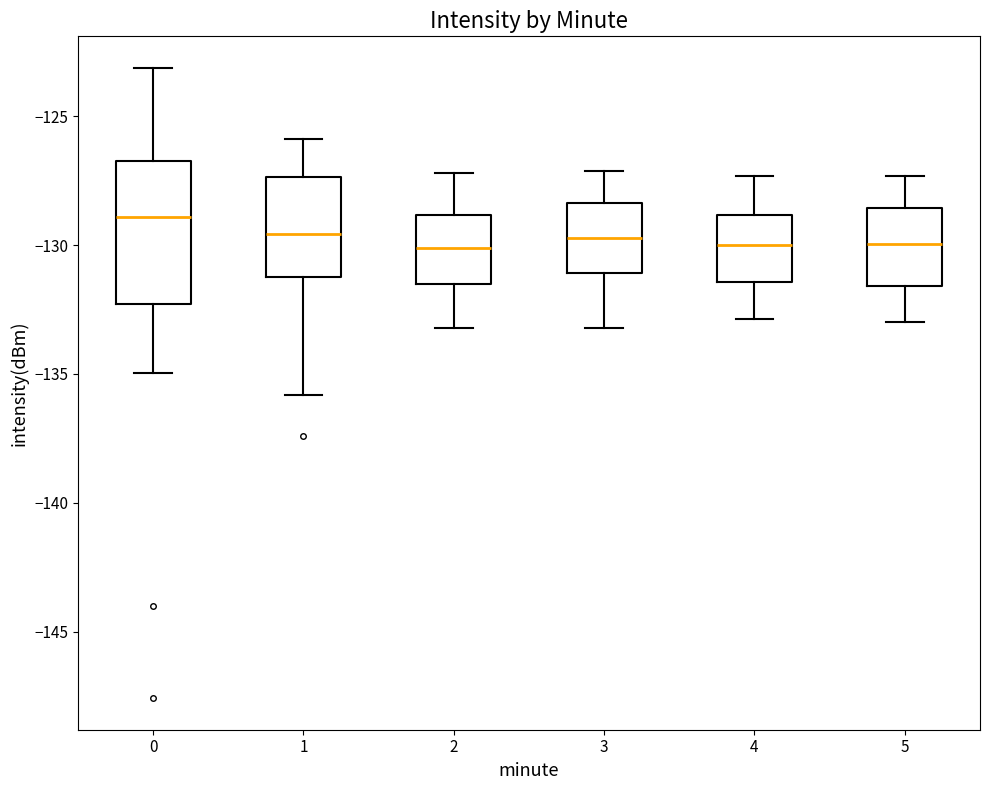

Reading left to right, transcribe this box plot: for each box, give where its median line is, the range the box spans, and where its two whiskers end, as read against the y-axis. The values are not printed on the chart, so give them approximately, as read against the axis.

0: median -129.0, box -132.5 to -126.5, whiskers -135.0 to -123.0
1: median -129.5, box -131.0 to -127.5, whiskers -136.0 to -126.0
2: median -130.0, box -131.5 to -129.0, whiskers -133.0 to -127.0
3: median -129.5, box -131.0 to -128.5, whiskers -133.0 to -127.0
4: median -130.0, box -131.5 to -129.0, whiskers -133.0 to -127.5
5: median -130.0, box -131.5 to -128.5, whiskers -133.0 to -127.5